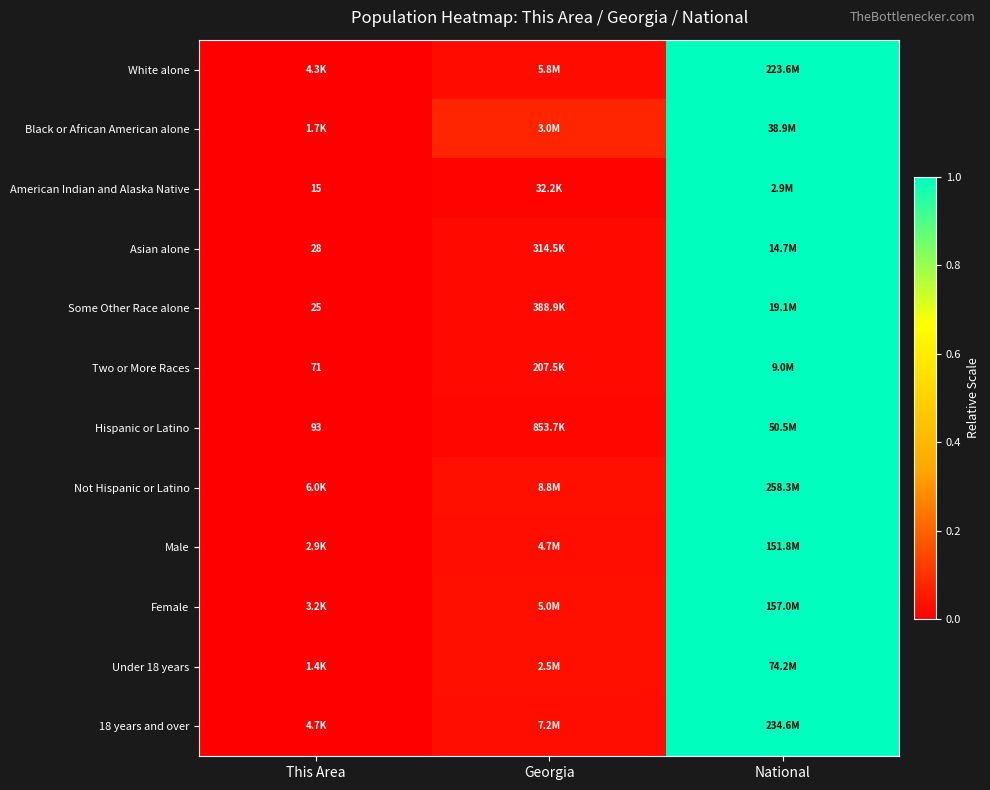

What is the maximum value shown in the chart?

1.0